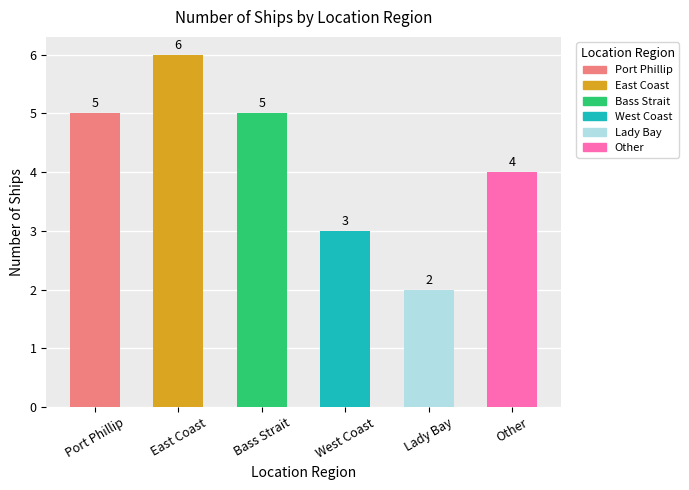

List the labels in order of value, smallest first.

Lady Bay, West Coast, Other, Port Phillip, Bass Strait, East Coast